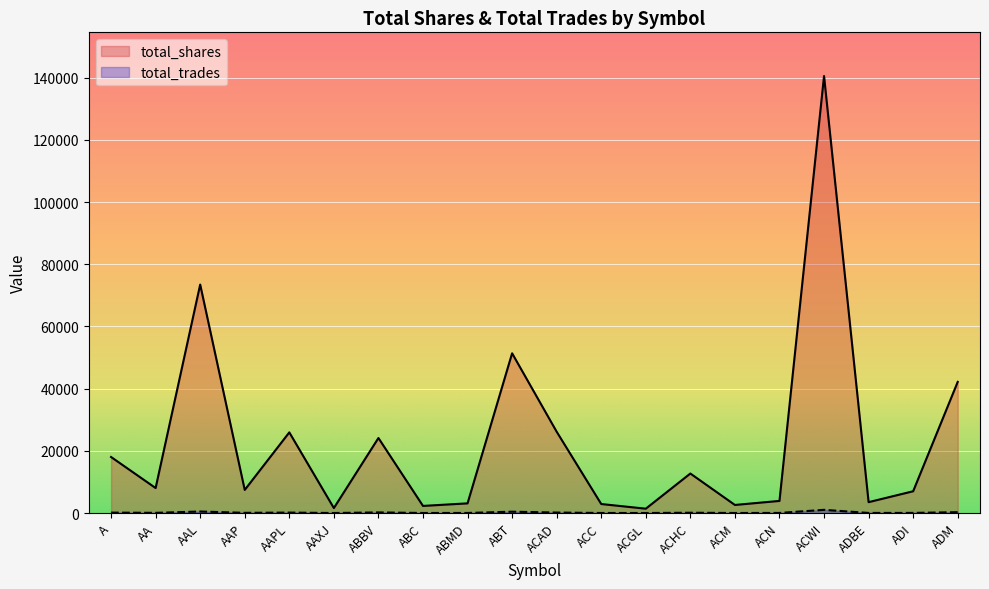

What is the average value of the total_trades series?

169